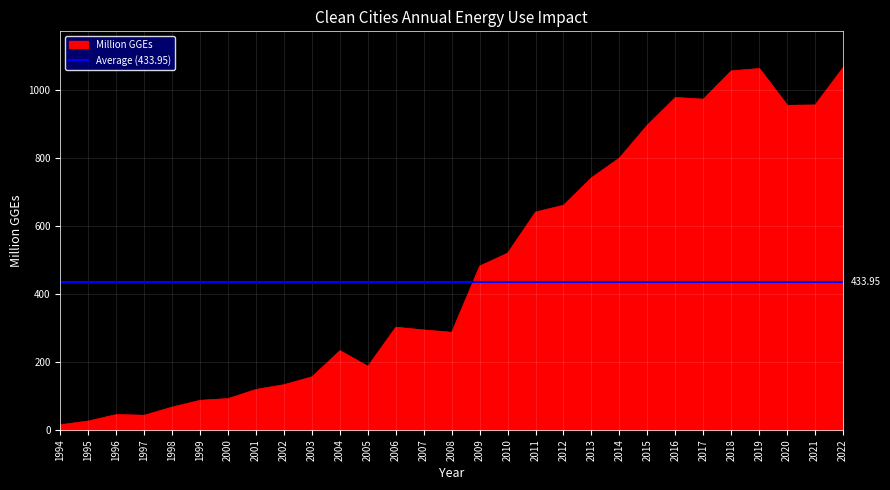

How many series are shown in this chart?

1